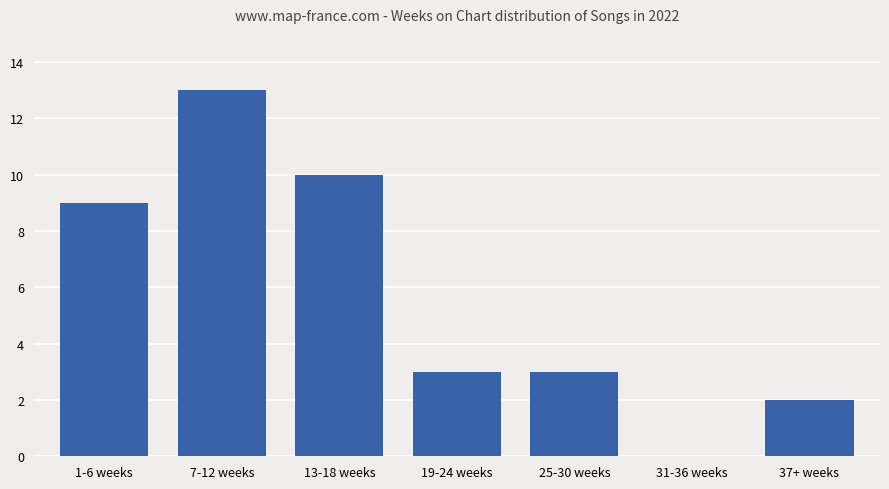

How many positive values are there?

6